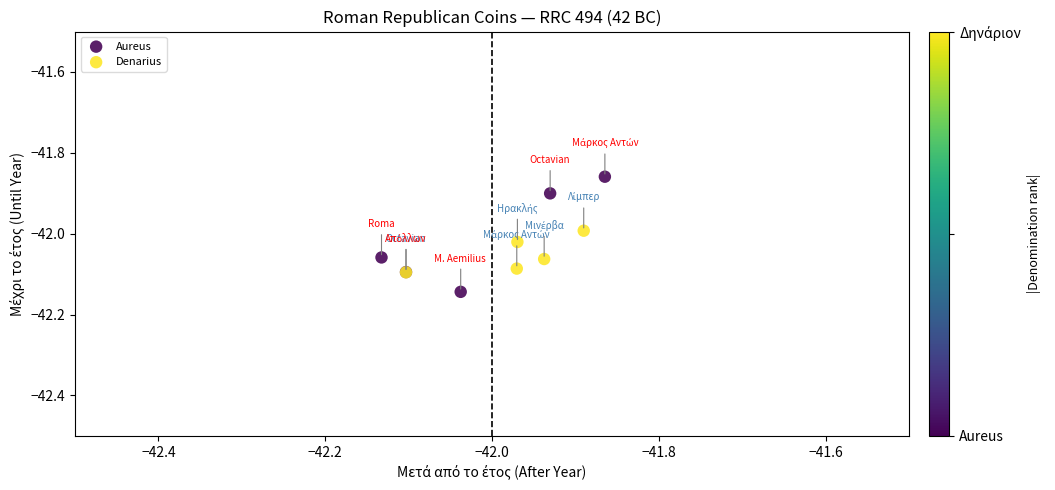

What are all the series names shown in the legend?

Aureus, Denarius